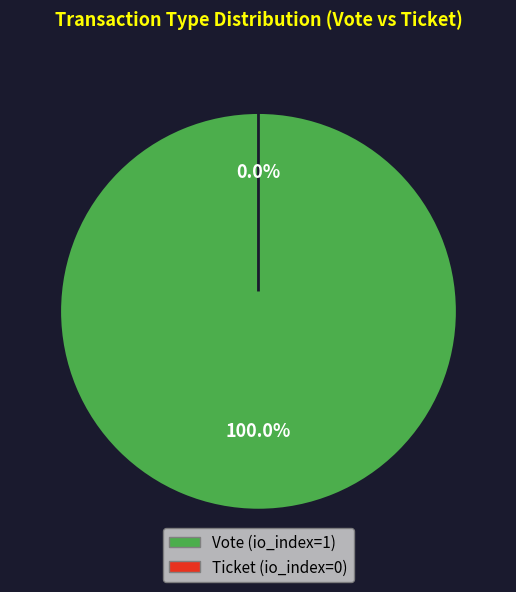

Rank the categories by value from lowest to highest.

Ticket, Vote